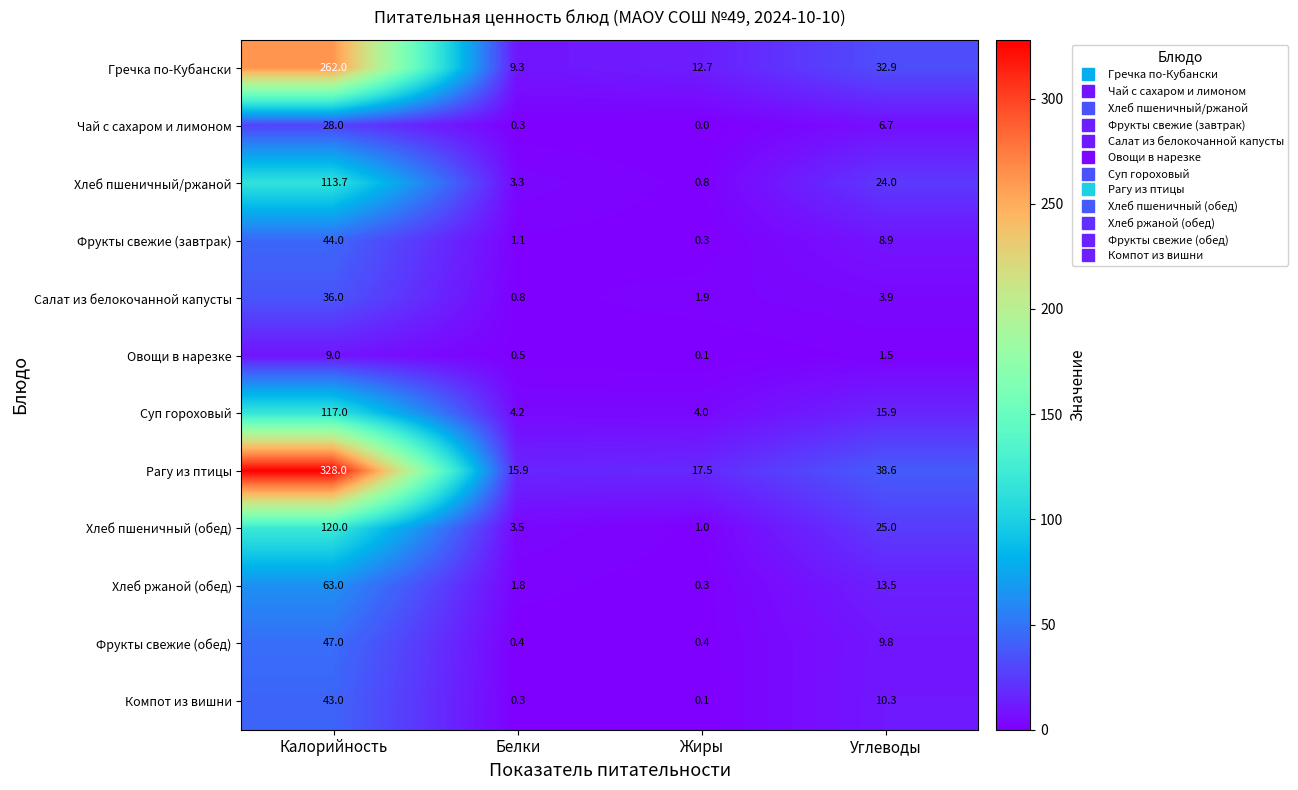

What is the difference between the second highest and minimum values in the Чай с сахаром и лимоном series?

6.7